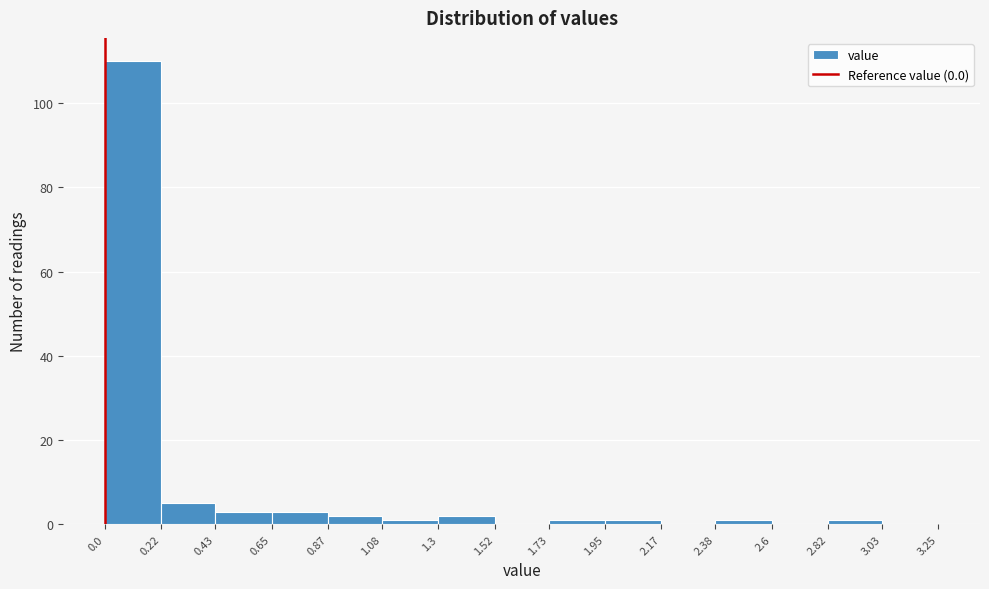

How tall is the bar that spans 1.3 to 1.52 on the x-axis? The values are not printed on the chart, so give them approximately, as read against the axis.

2